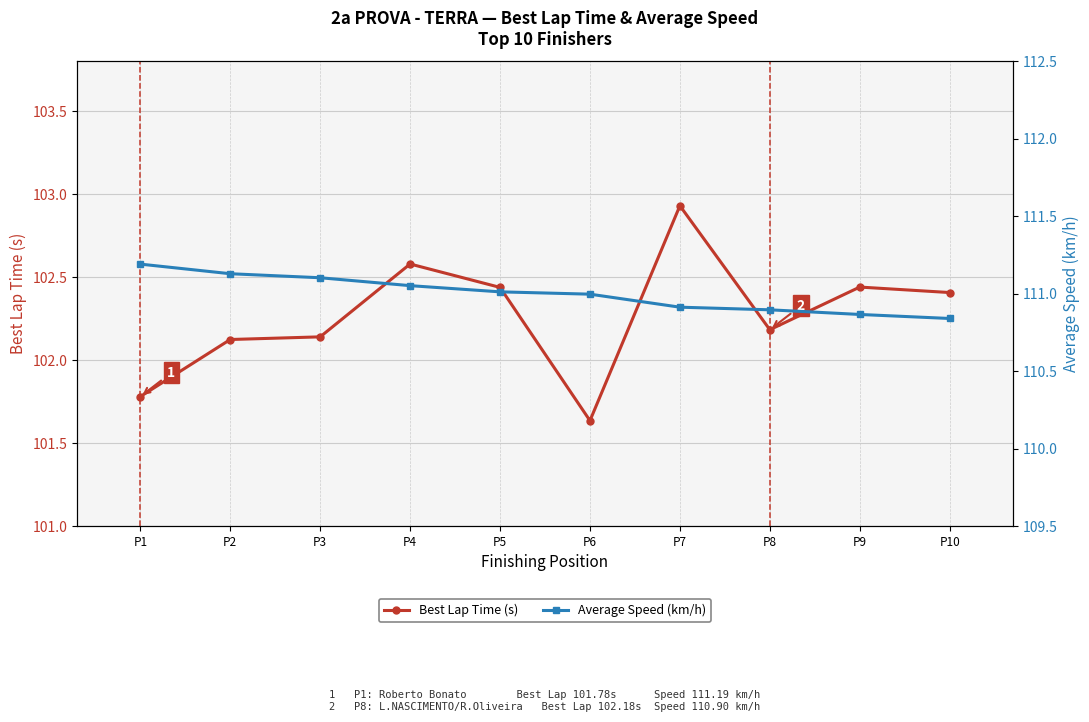

What is the difference between the highest and lowest values at P10?

8.4